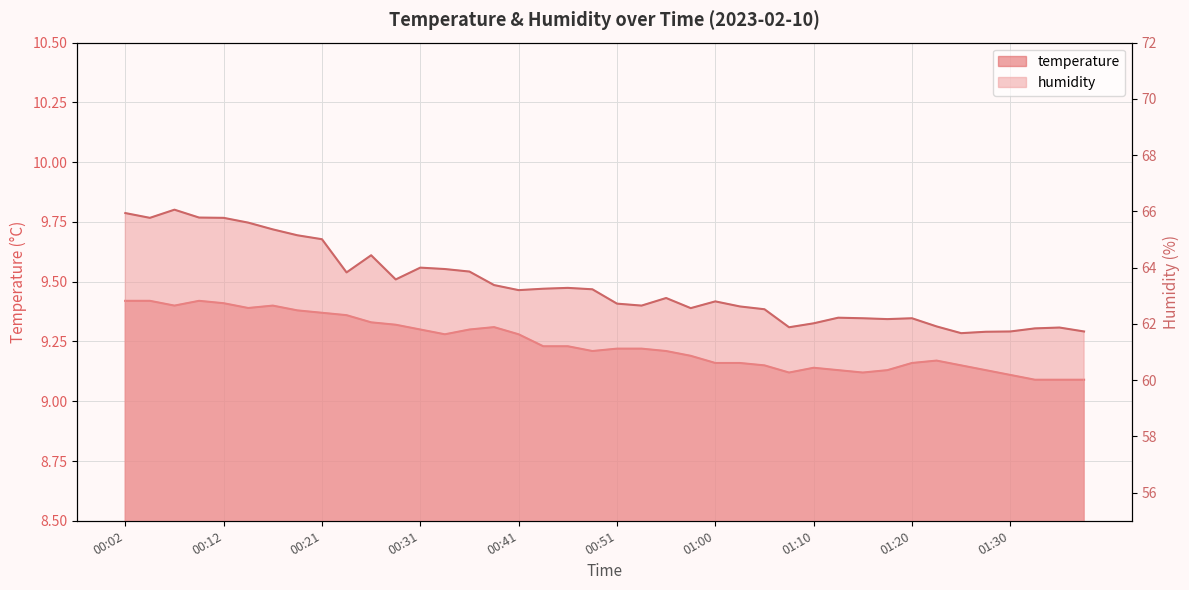

What is the difference between the second highest and minimum values in the temperature series?

0.3